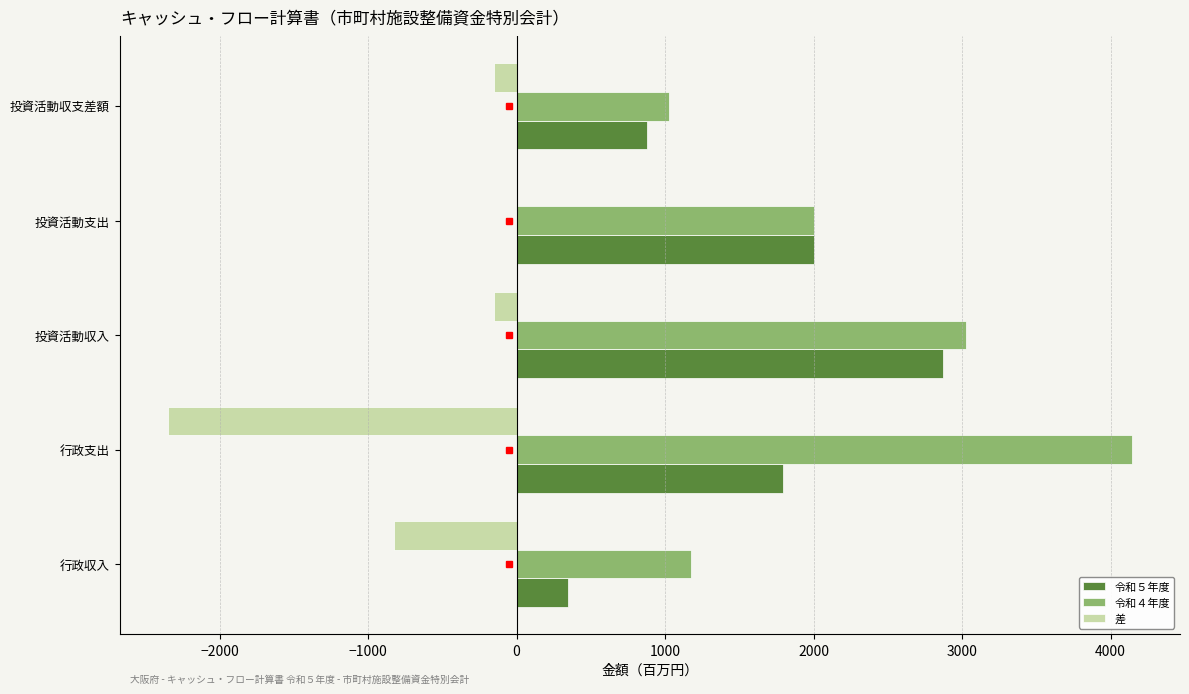

What is the greatest value displayed?

4143.5